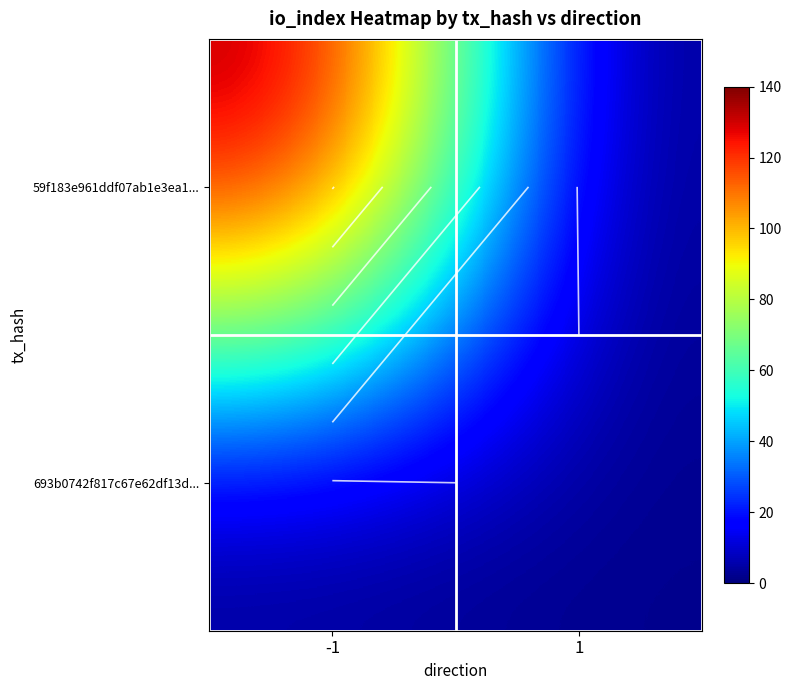

Which series has the largest range (max minus min)?

59f183e961ddf07ab1e3ea1...